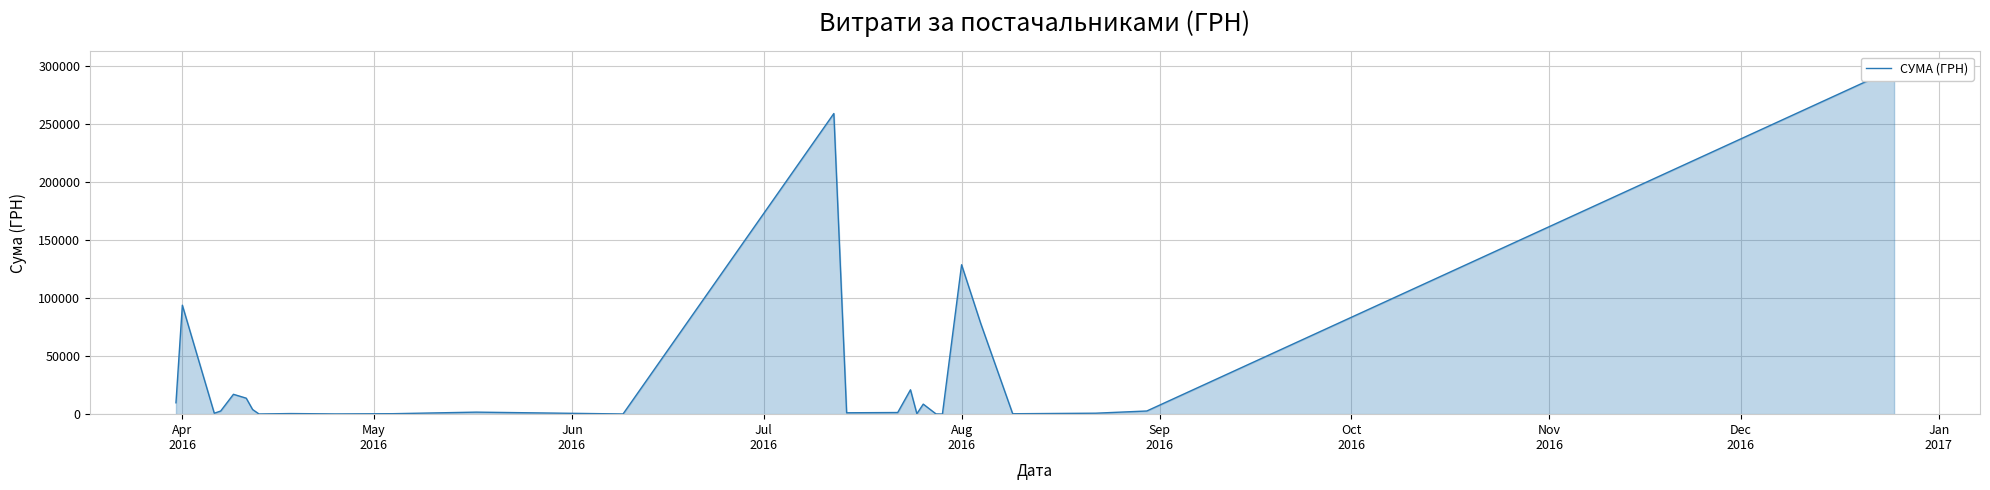

How many values exceed 1754?

14